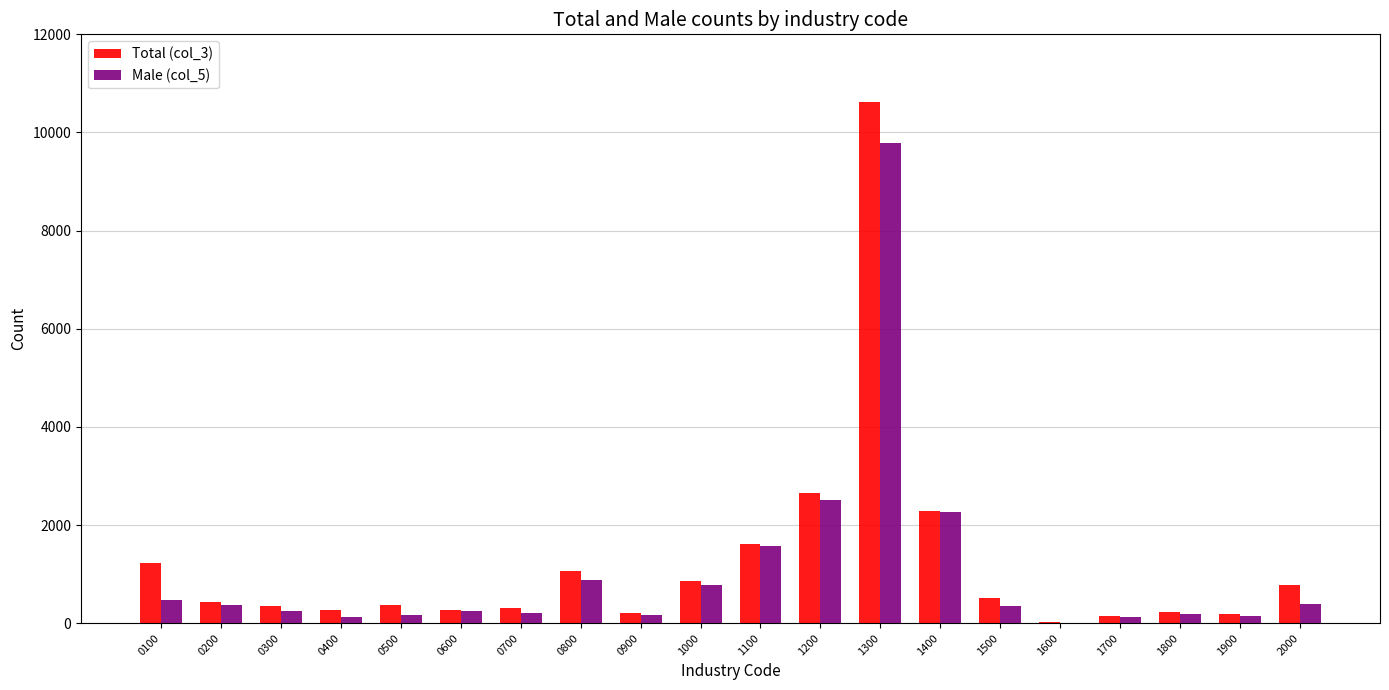

How many groups of bars are there?

20